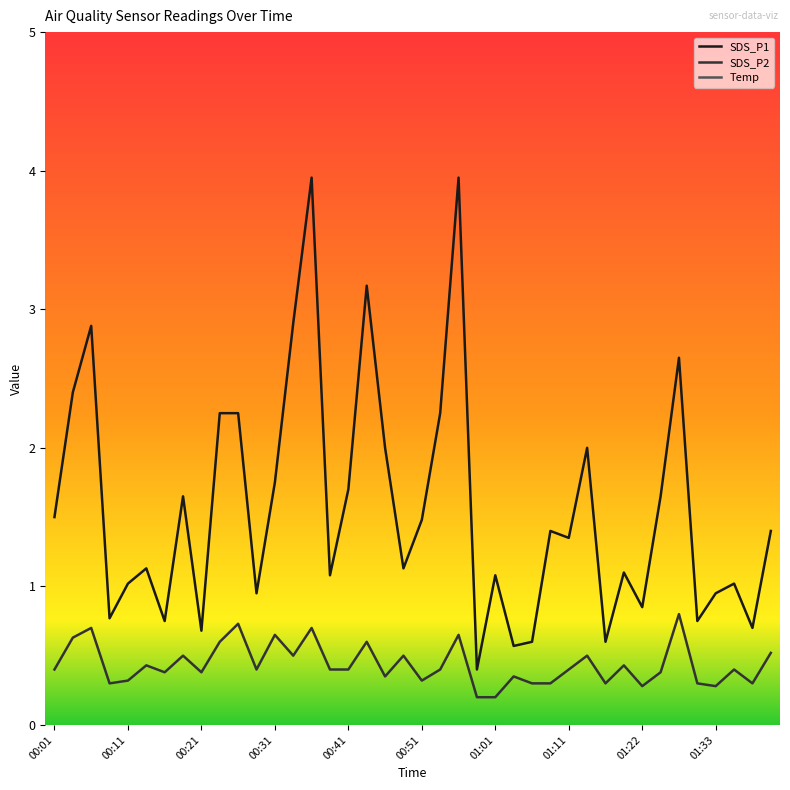

True or false: SDS_P1 has a value of 1.5 at 17.

False